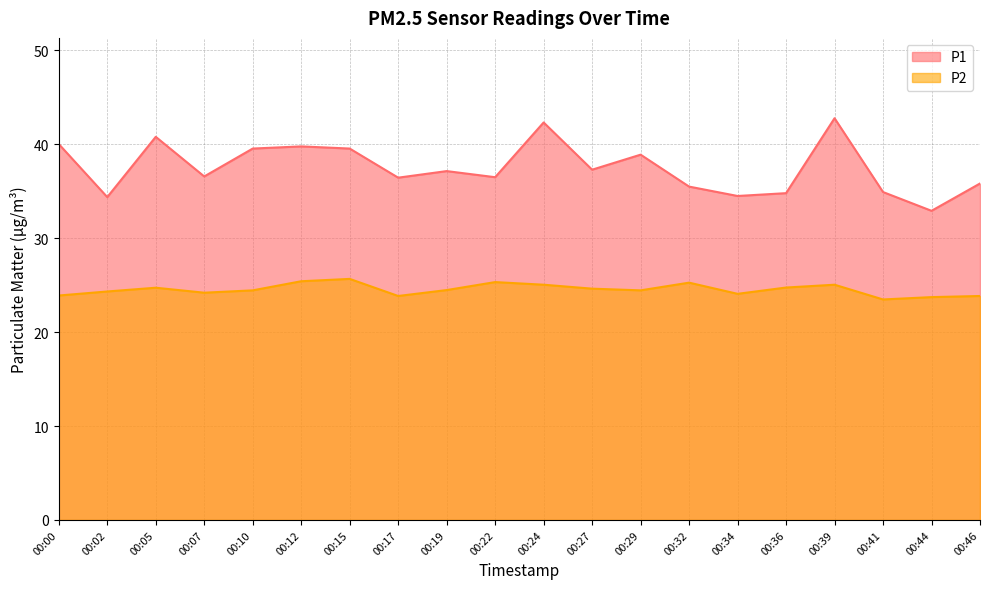

Reading left to right, extract all data points from this chart.

P1: 40.0	34.4	40.8	36.6	39.5	39.8	39.5	36.5	37.1	36.5	42.3	37.3	38.9	35.5	34.5	34.8	42.8	34.9	32.9	35.8
P2: 23.9	24.3	24.7	24.2	24.4	25.4	25.7	23.9	24.5	25.3	25.1	24.6	24.4	25.3	24.1	24.8	25.1	23.5	23.7	23.9